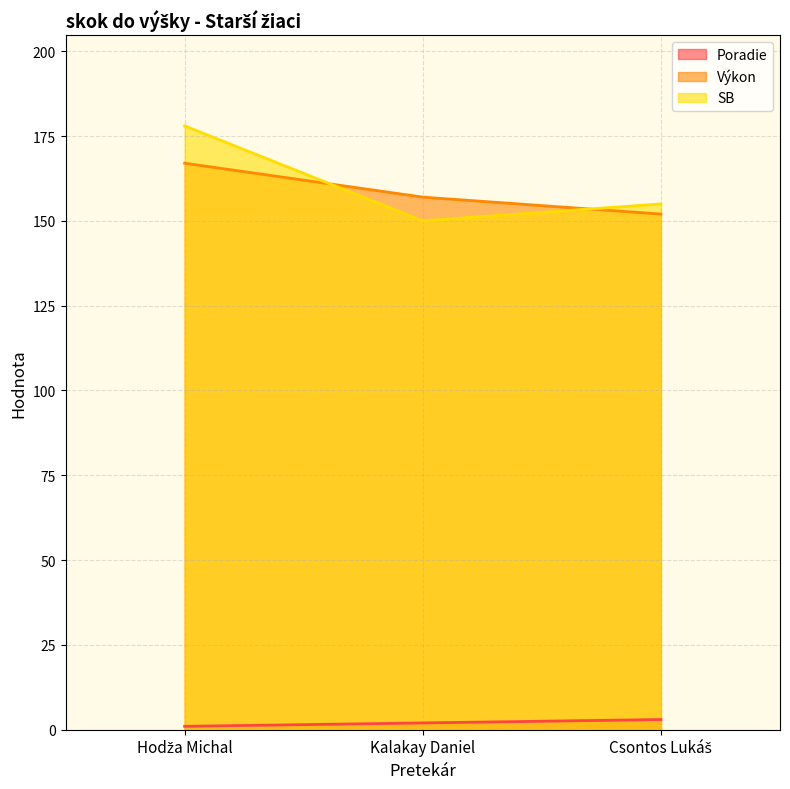

Is it true that Výkon equals 41 at Csontos Lukáš?

False